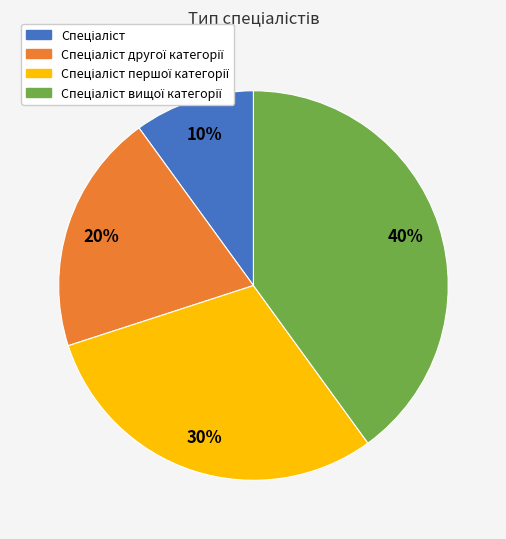

To the nearest percent, what is the difference between the largest and smallest slice percentages?

30%